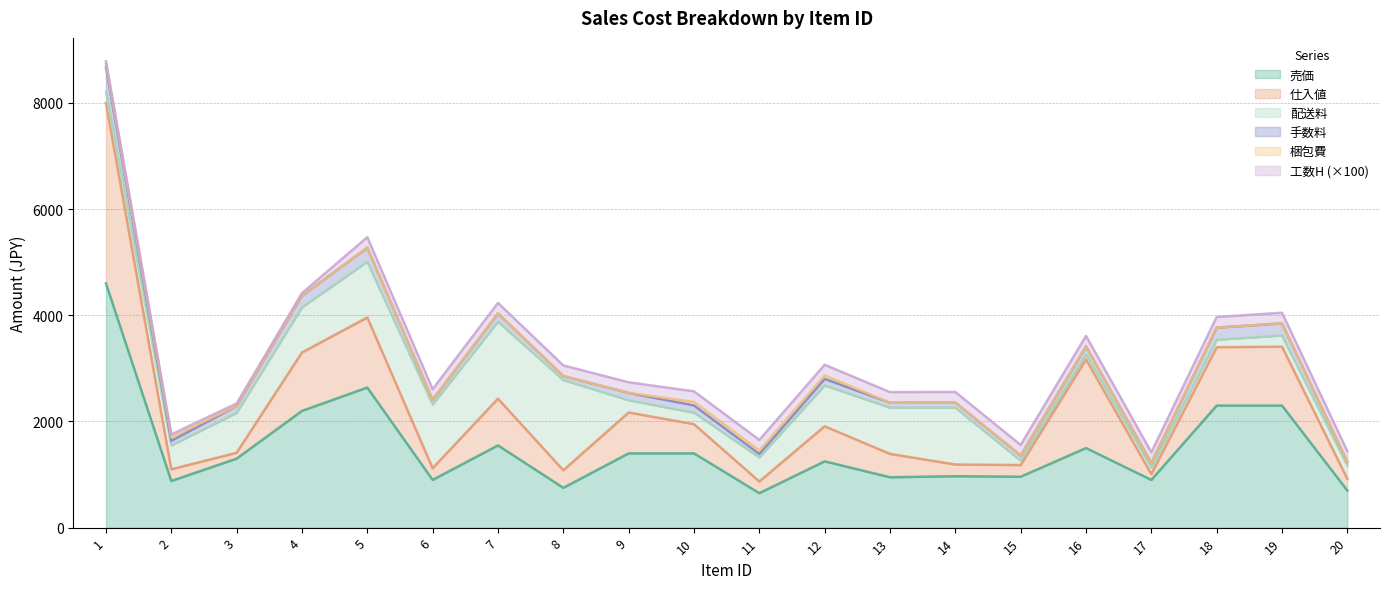

What are all the series names shown in the legend?

売価, 仕入値, 手数料, 配送料, 梱包費, 工数H